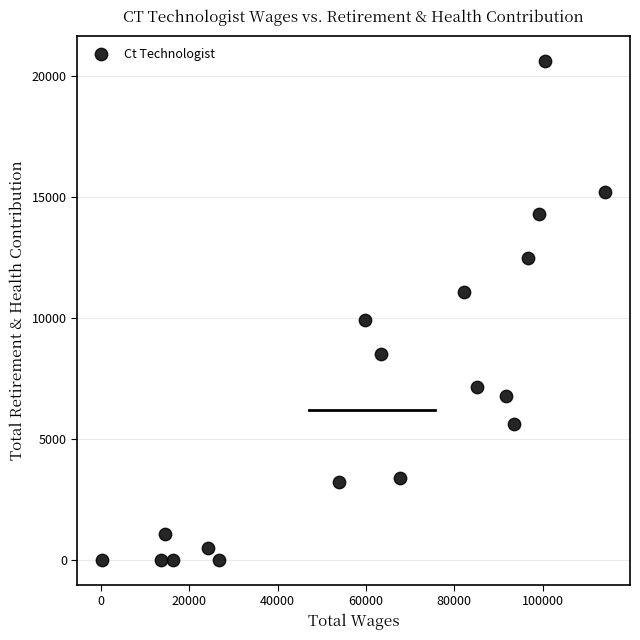

What is the range of X values (max minus min)?

113751